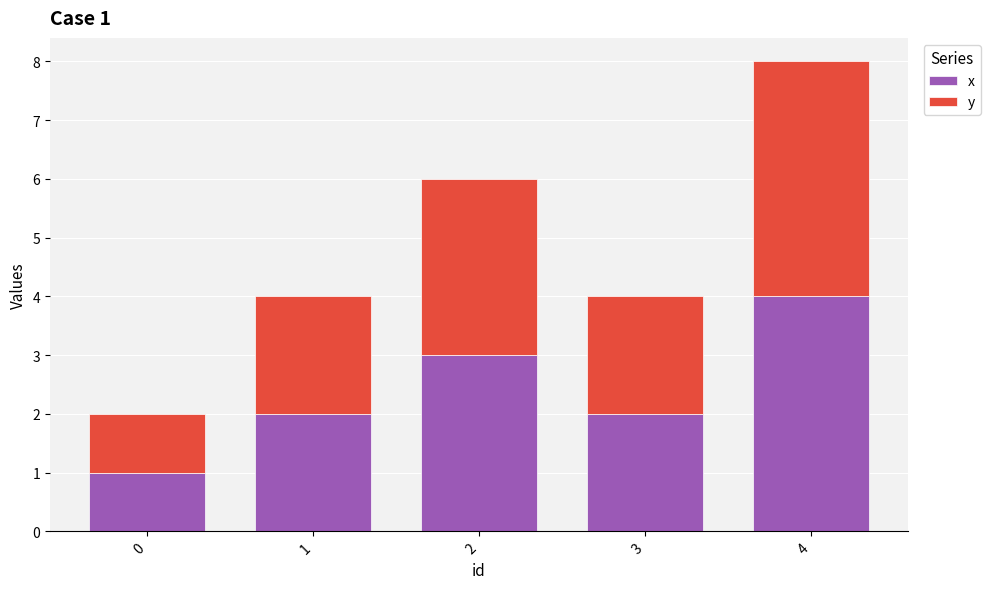

What is the total value across all series at 3?

4